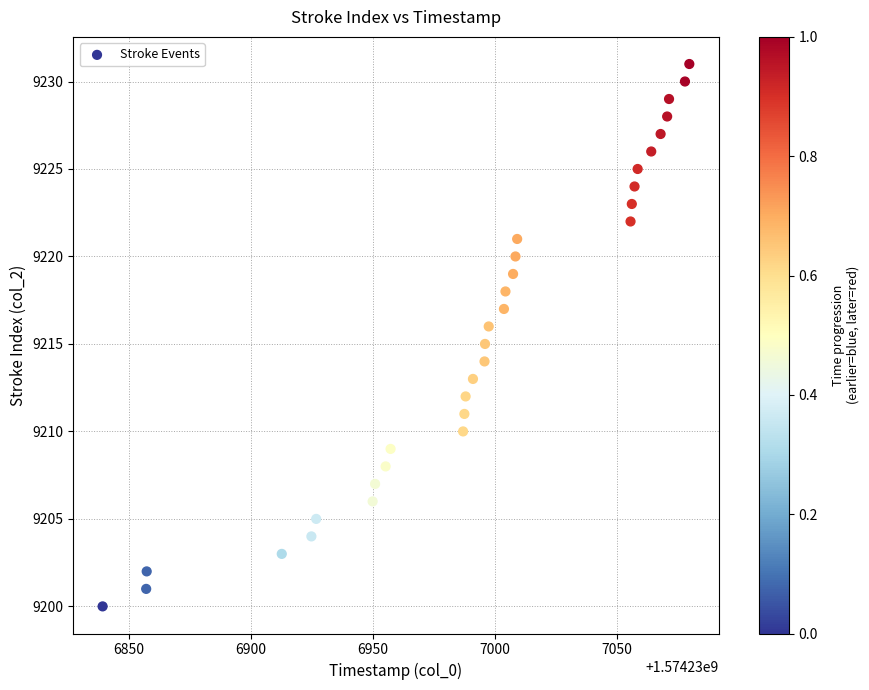

What is the range of Y values (max minus min)?

31